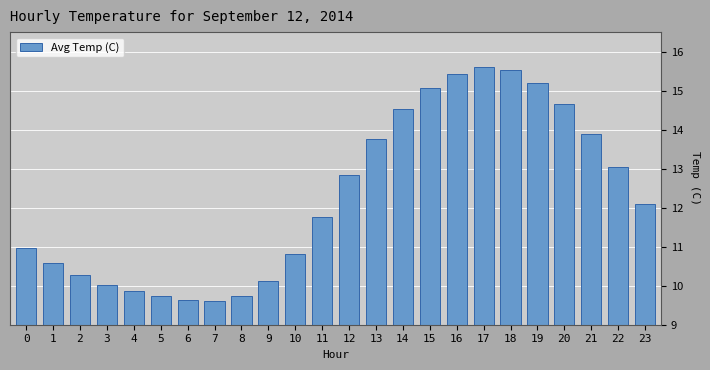

How many data points are less than 12?

12